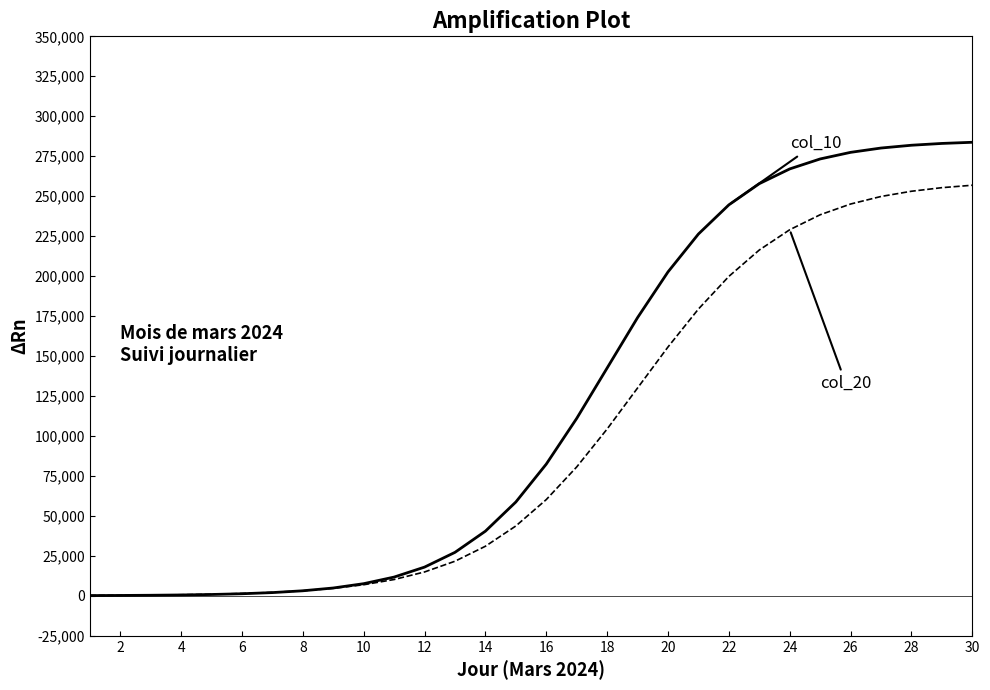

What is the greatest value displayed?

283718.6